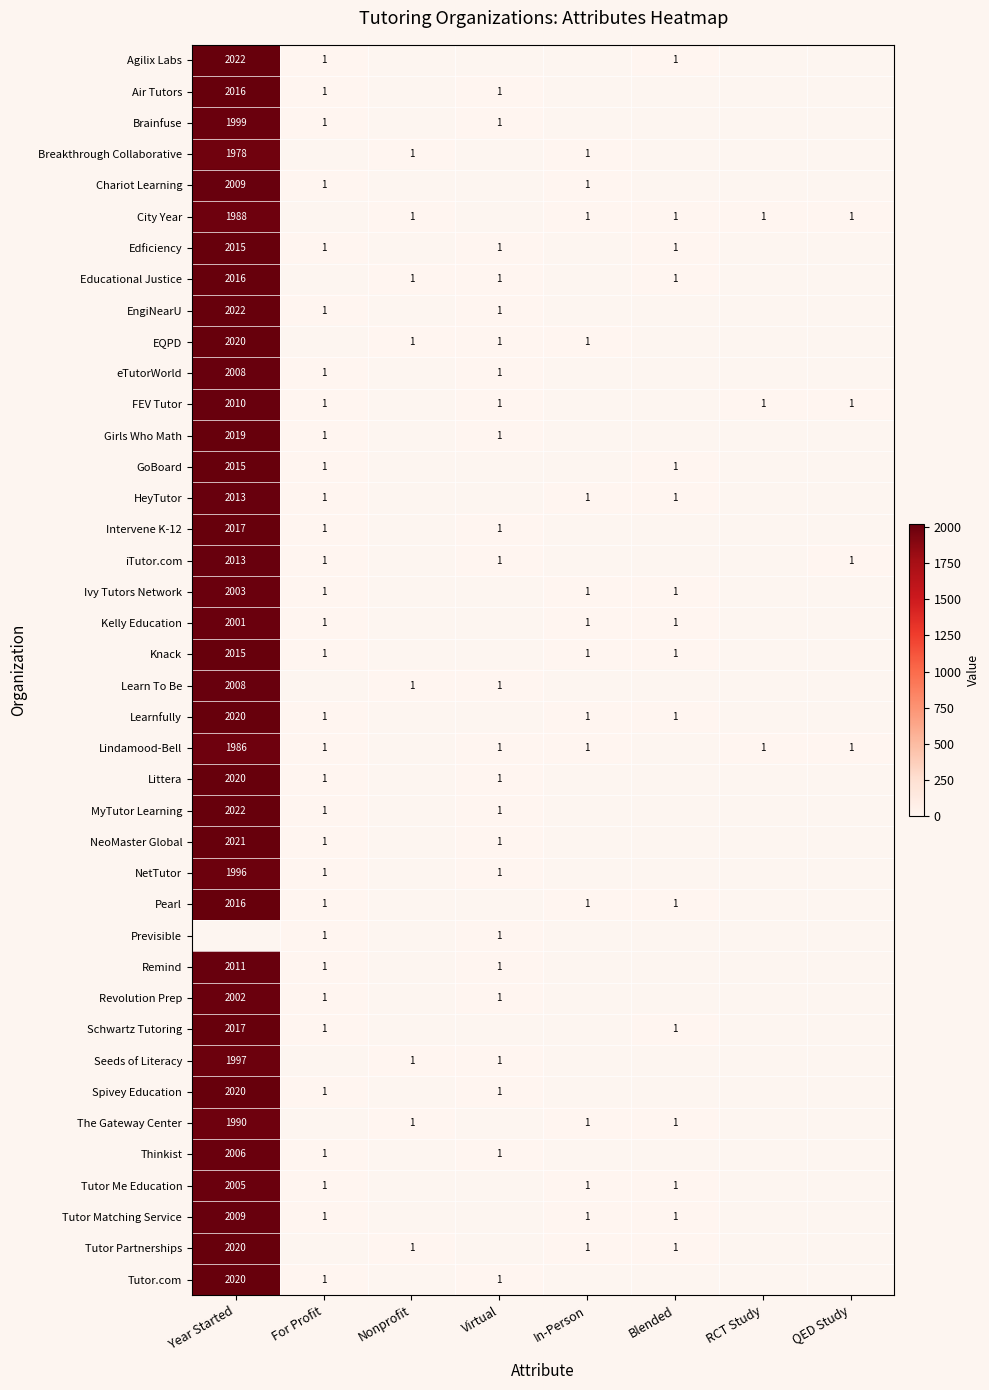

The value of Chariot Learning at In-Person is 1. True or false?

True